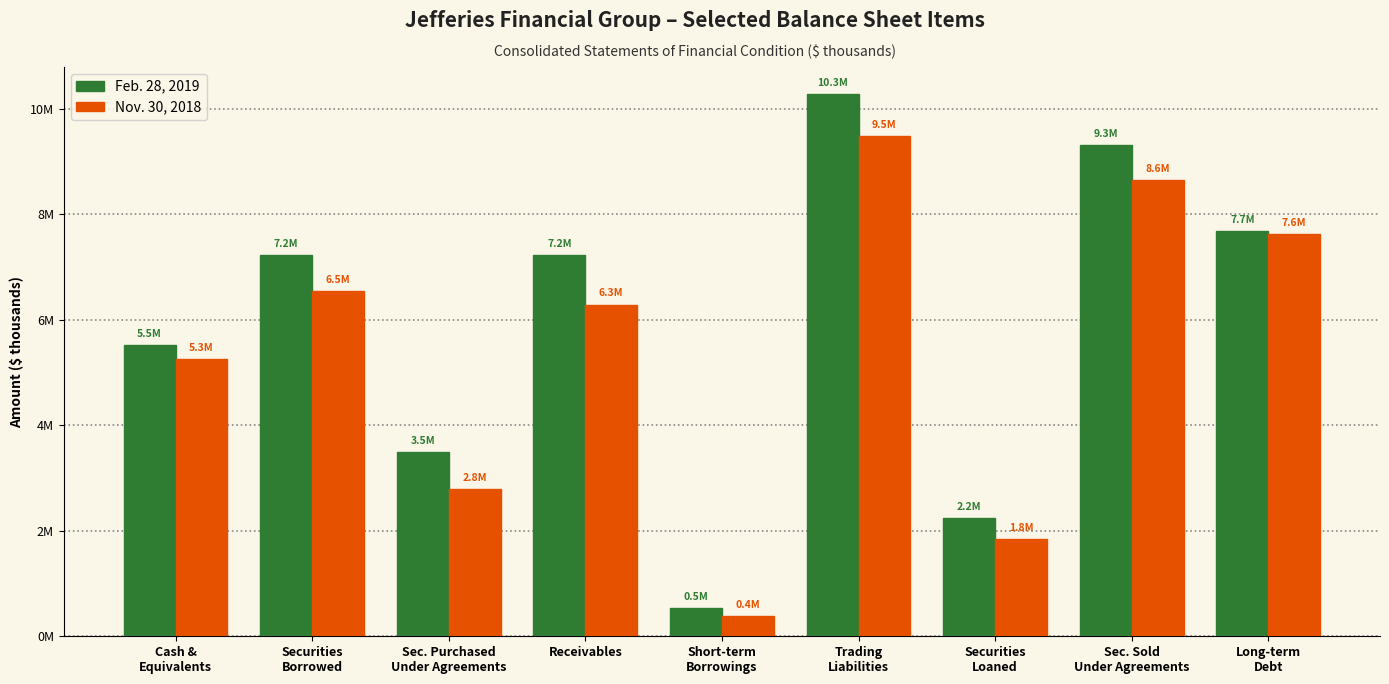

What are all the series names shown in the legend?

Feb. 28, 2019, Nov. 30, 2018